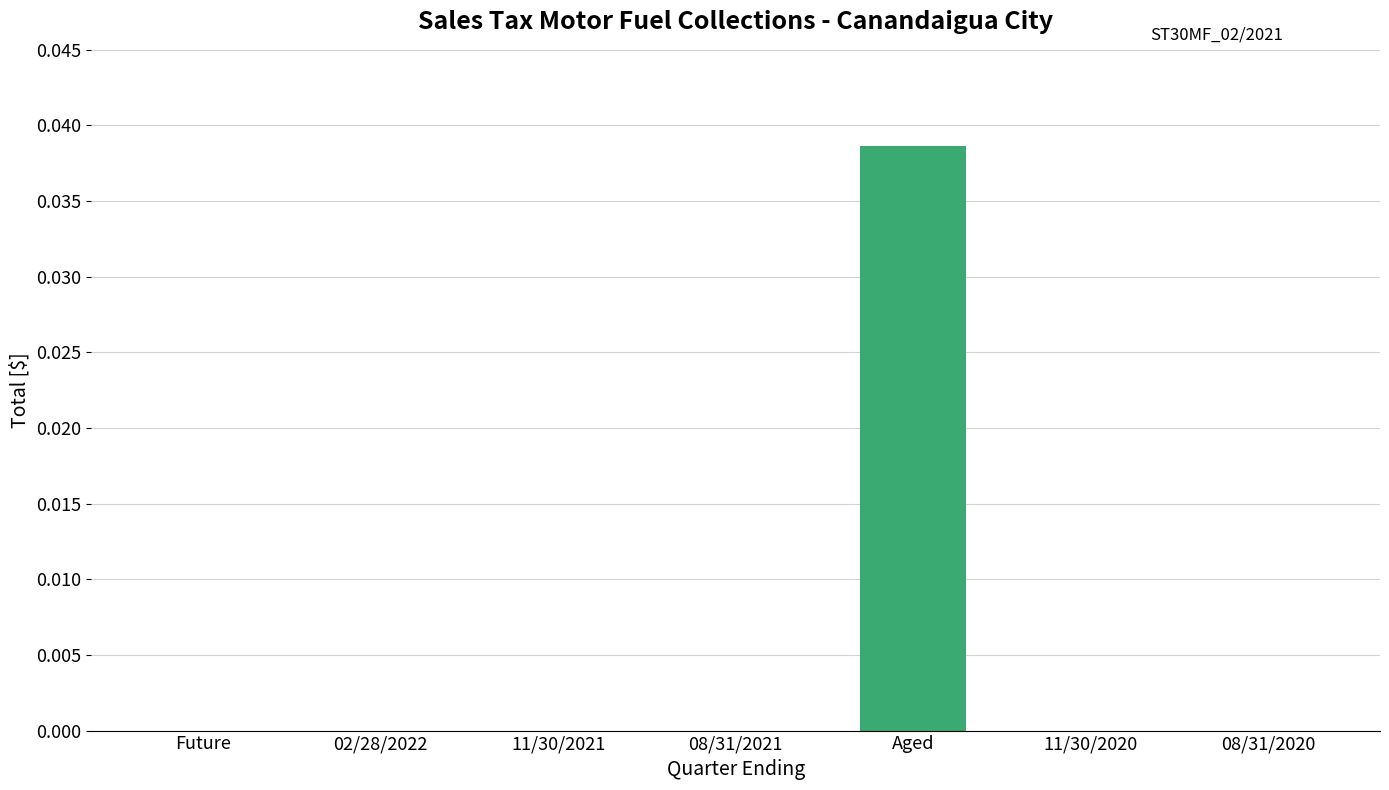

Which has a higher value, Aged or 11/30/2020?

Aged